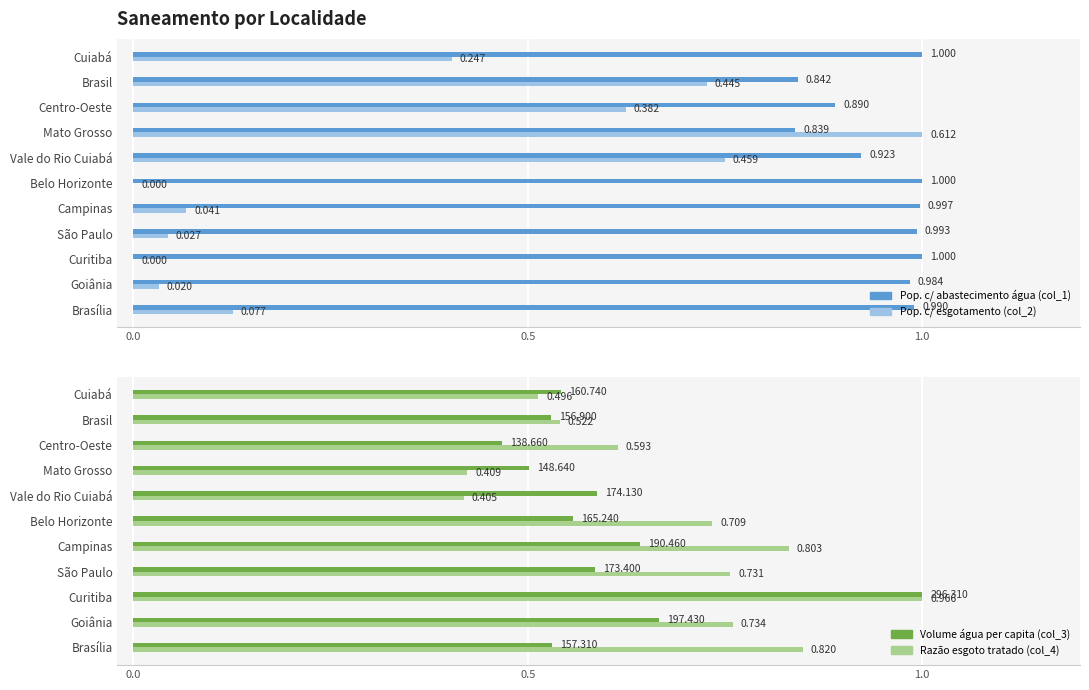

At how many categories does at least one series exceed 0?

11